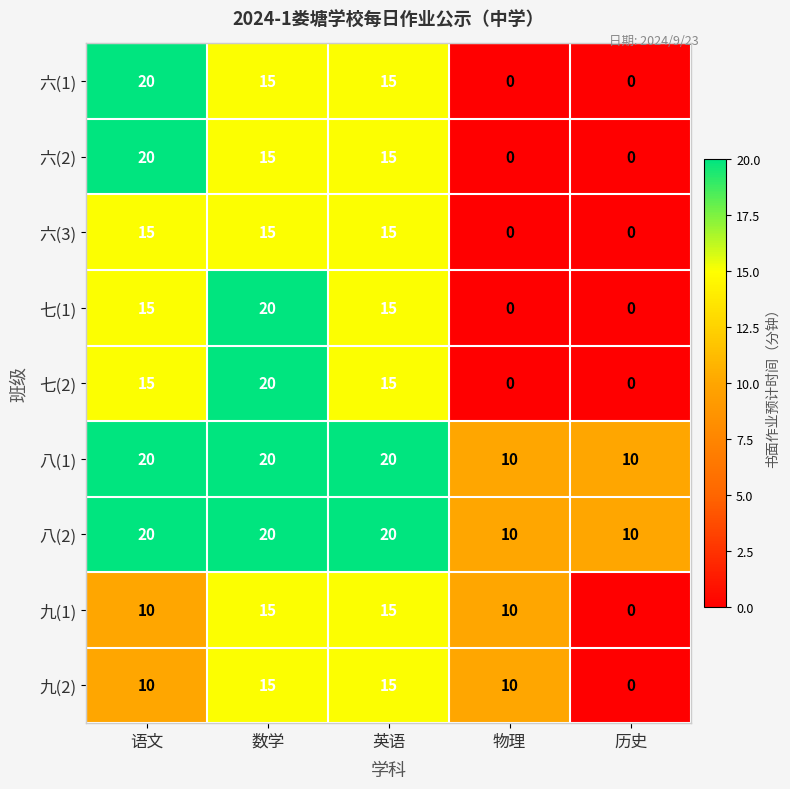

How many 九(1) values are between 10 and 15?

4